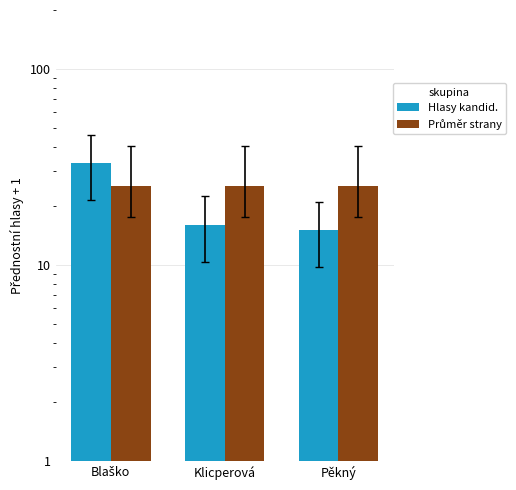

Where is Hlasy kandid. nearest to the value 24?

Klicperová